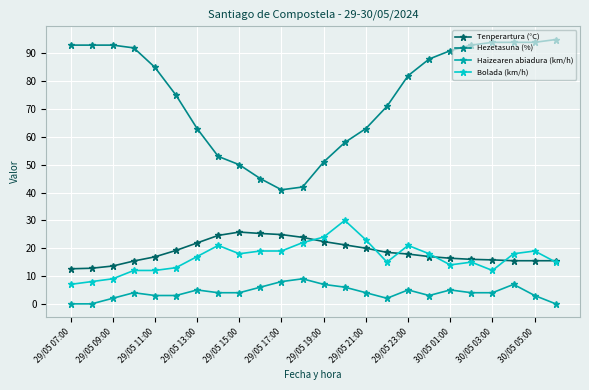

True or false: Tenperartura (°C) and Hezetasuna (%) intersect in this chart.

False